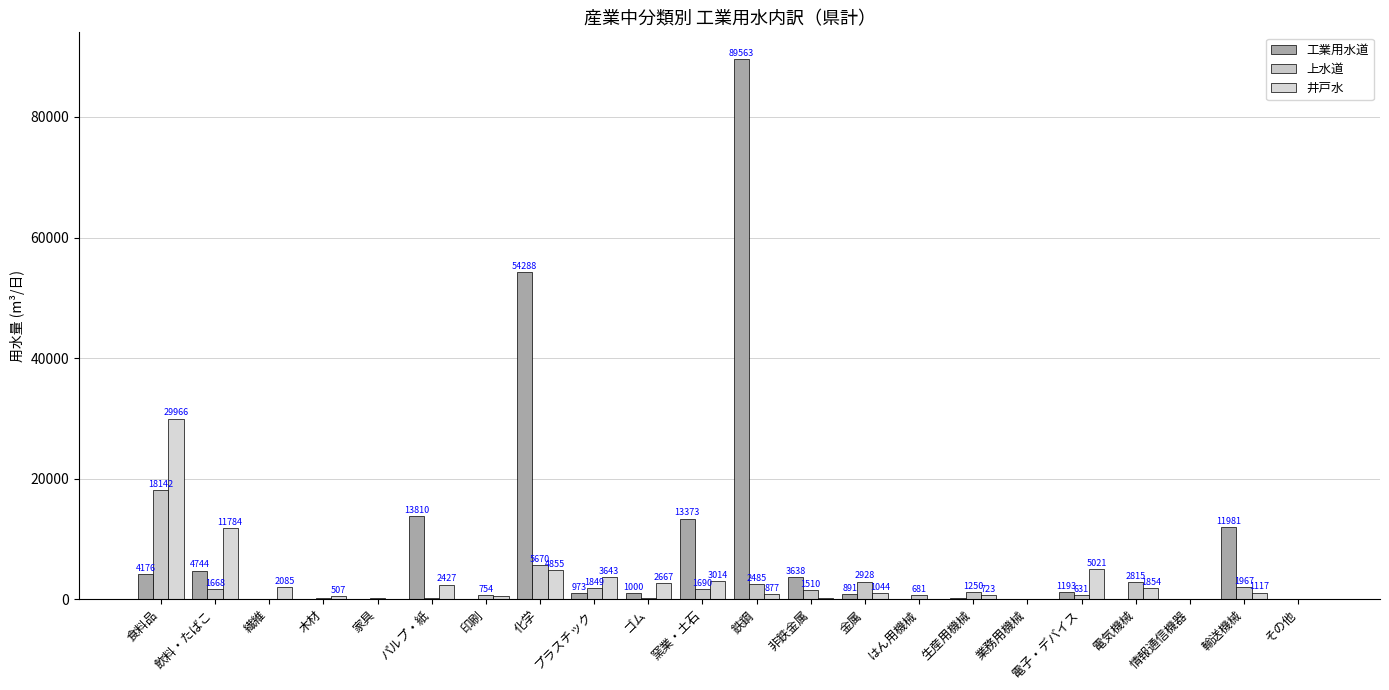

How many data points does each series have?

22